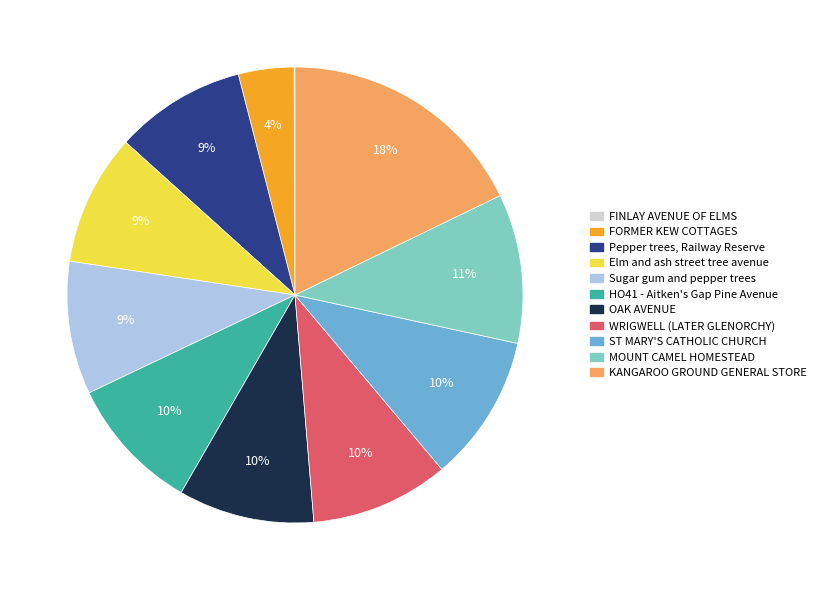

What percentage is the Sugar gum and pepper trees slice, to the nearest percent?

9%